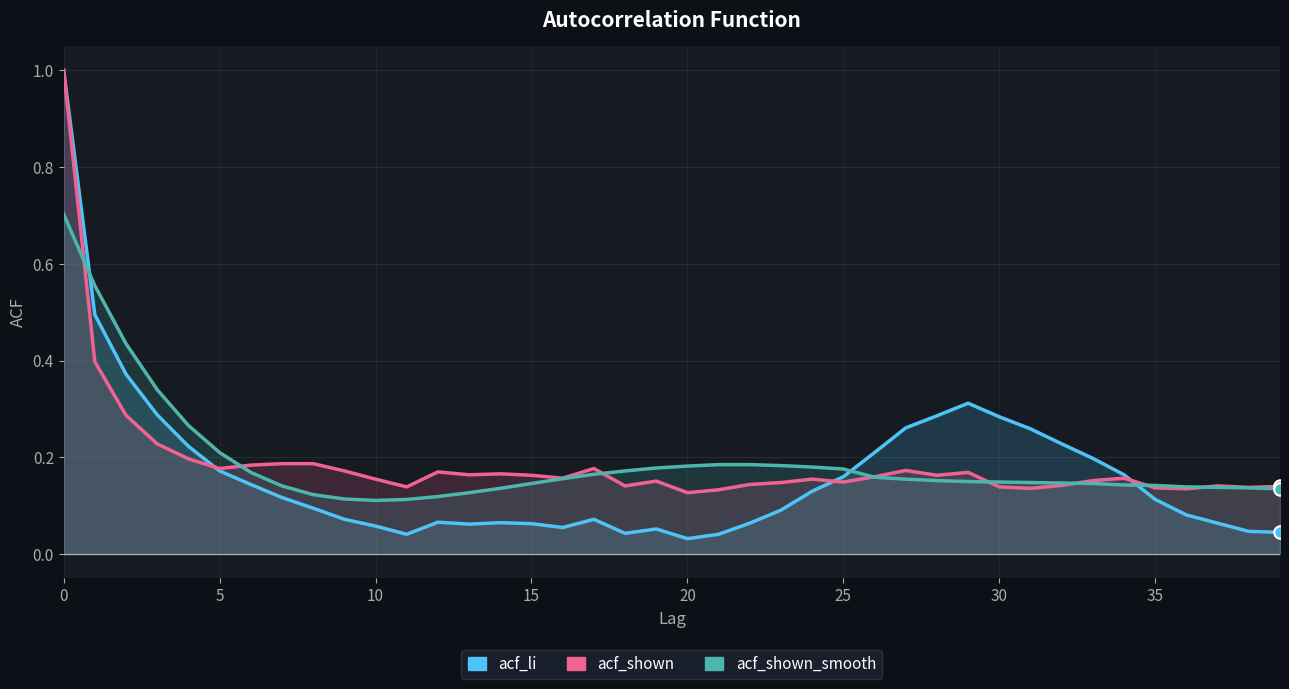

Is it true that acf_li equals 0.1 at 38?

False